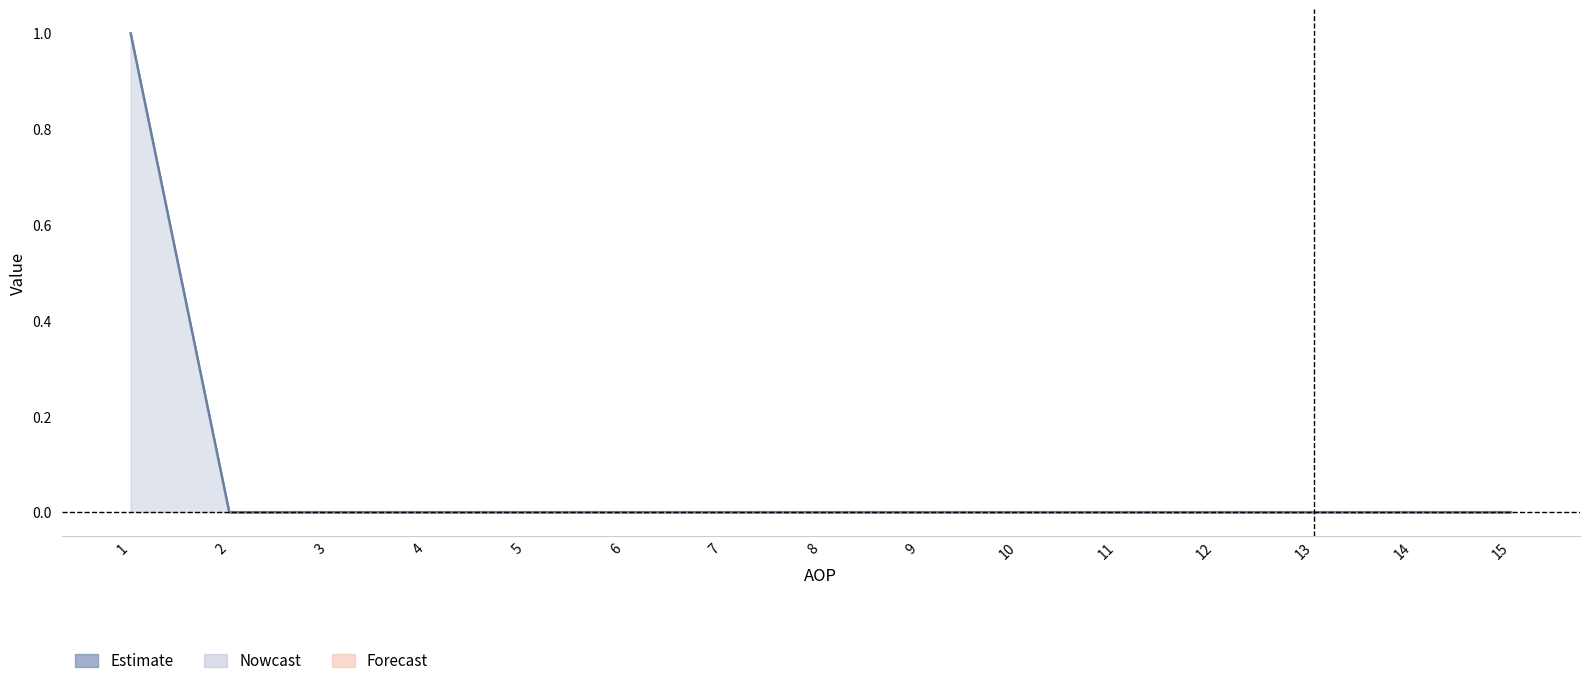

Reading right to left, extract all data points from this chart.

15=0	14=0	13=0	12=0	11=0	10=0	9=0	8=0	7=0	6=0	5=0	4=0	3=0	2=0	1=1